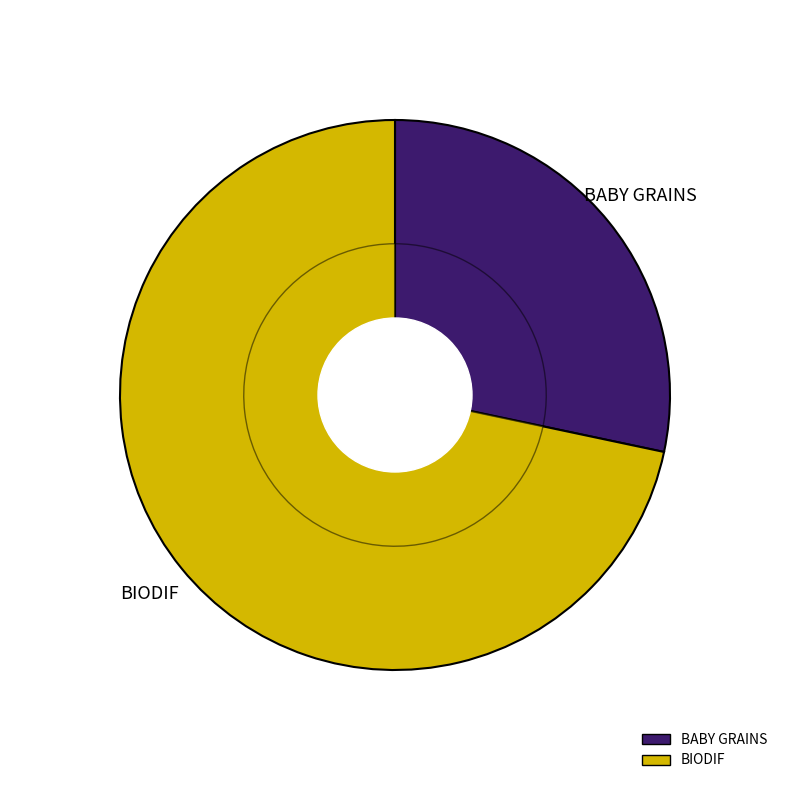

How many slices are in this pie chart?

2